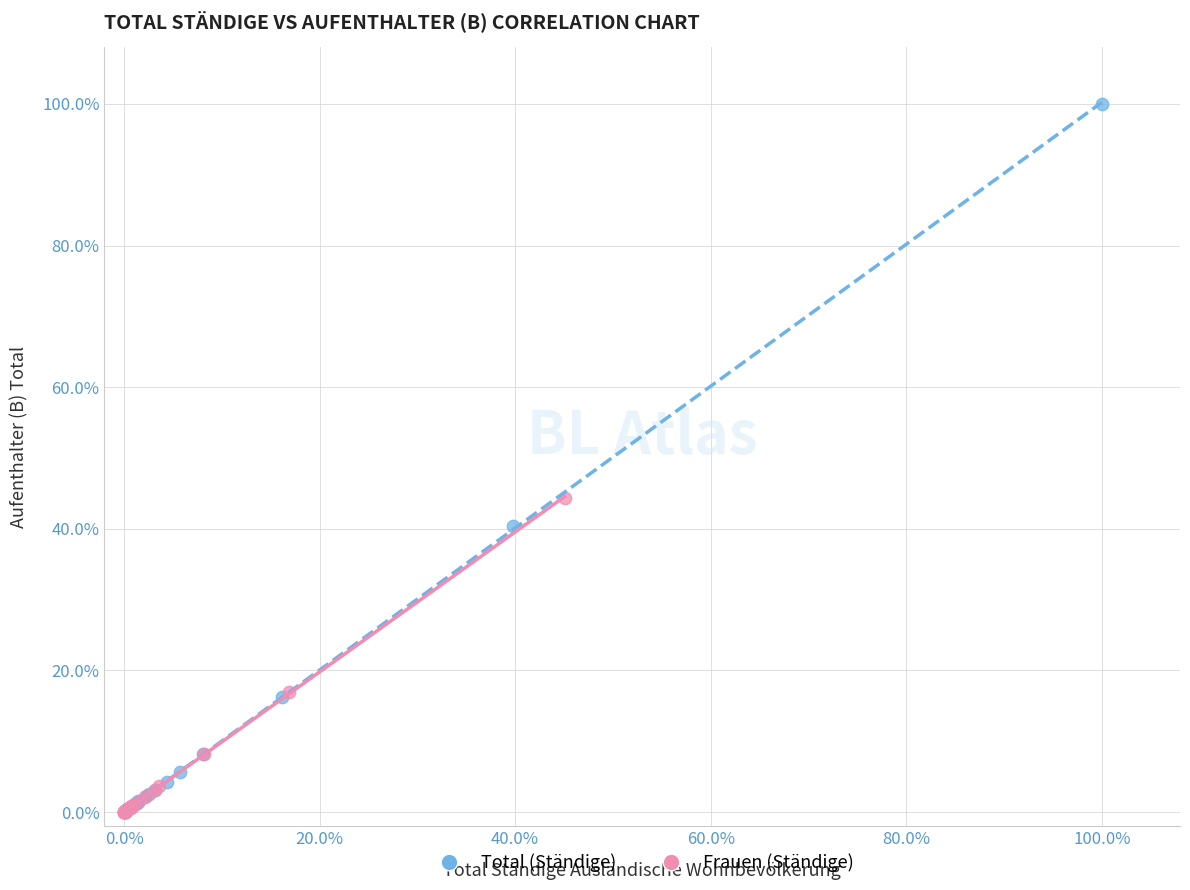

What are all the series names shown in the legend?

Total (Ständige), Frauen (Ständige)